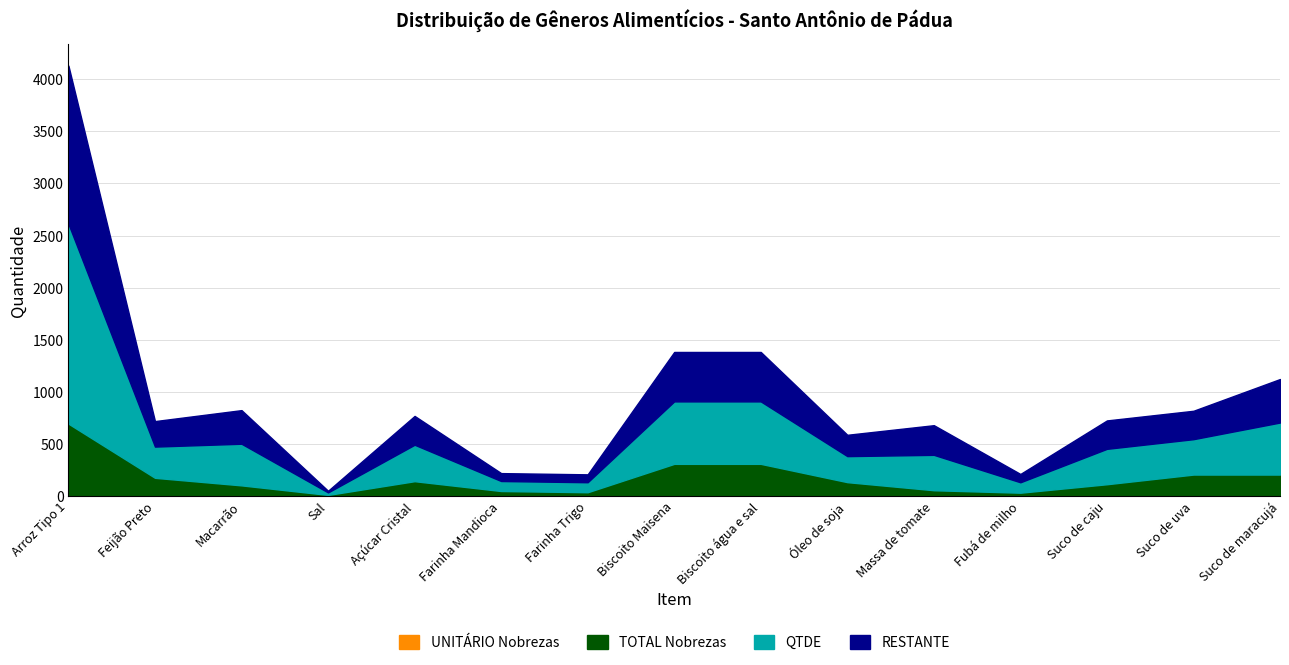

Does the chart have visible grid lines?

Yes